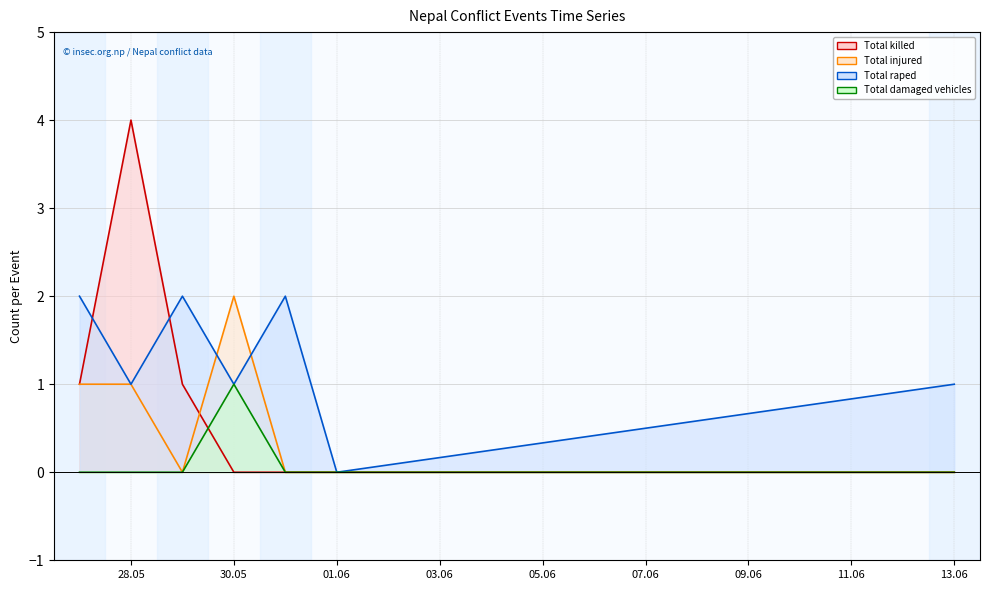

Is it true that Total damaged vehicles (line) equals -1 at 28.05?

False